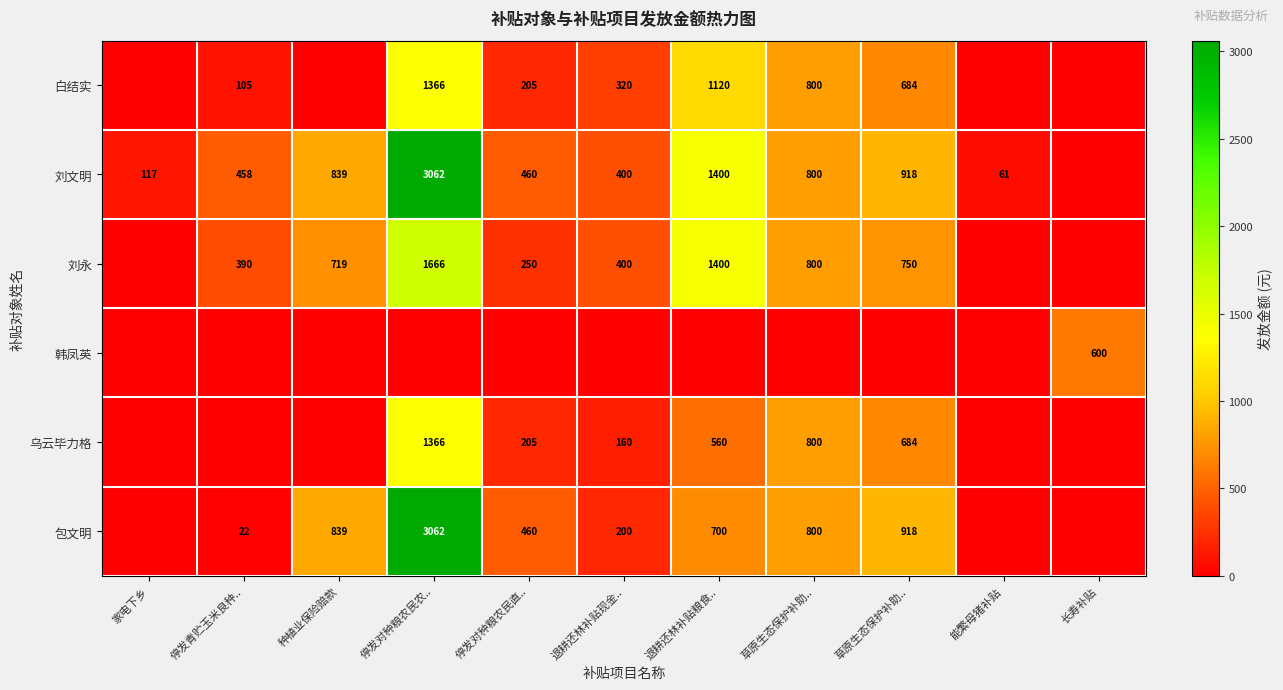

How many data points does each series have?

11